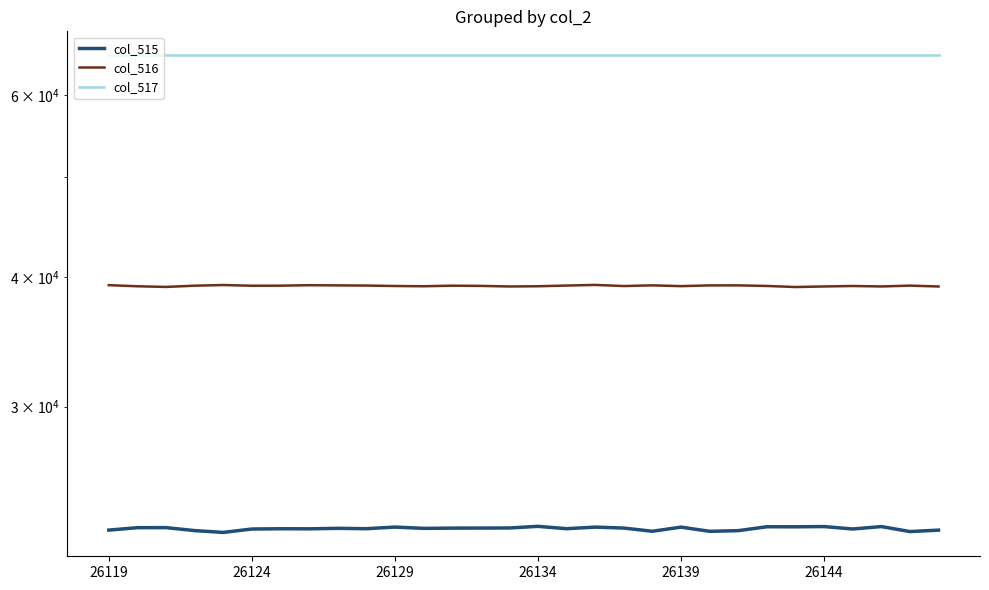

What is the difference between the highest and lowest values at 26139?

42582